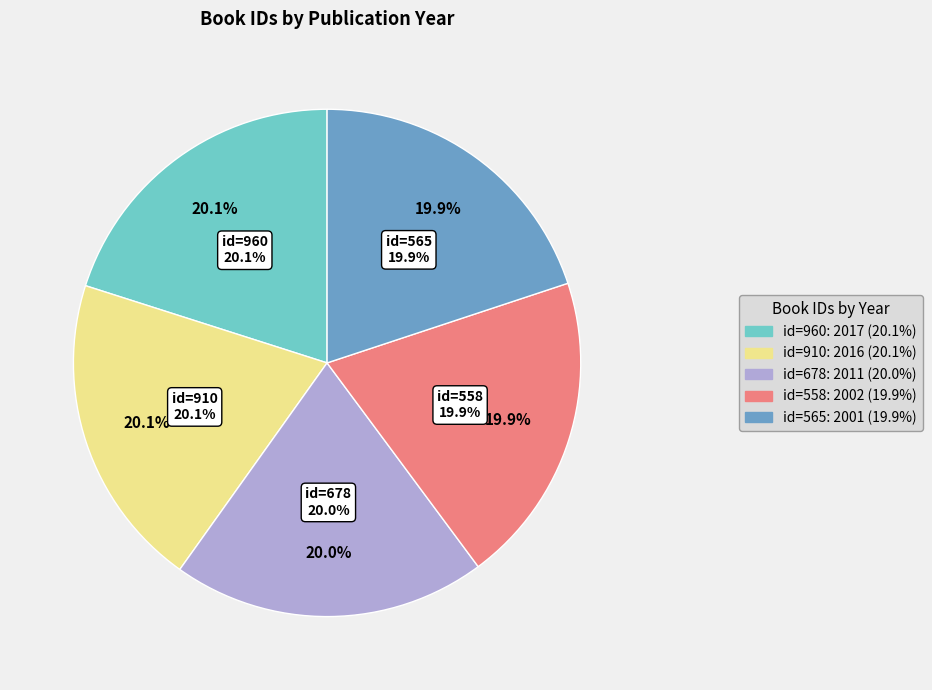

How many segments does this pie chart have?

5